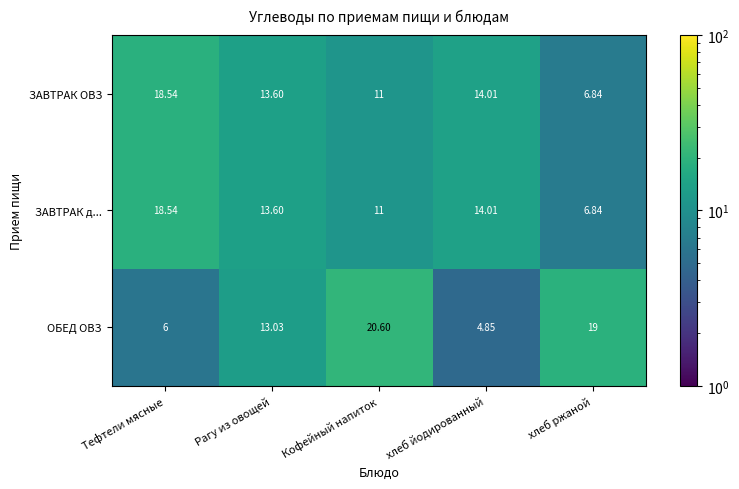

At which label does ОБЕД ОВЗ reach its peak?

Кофейный напиток